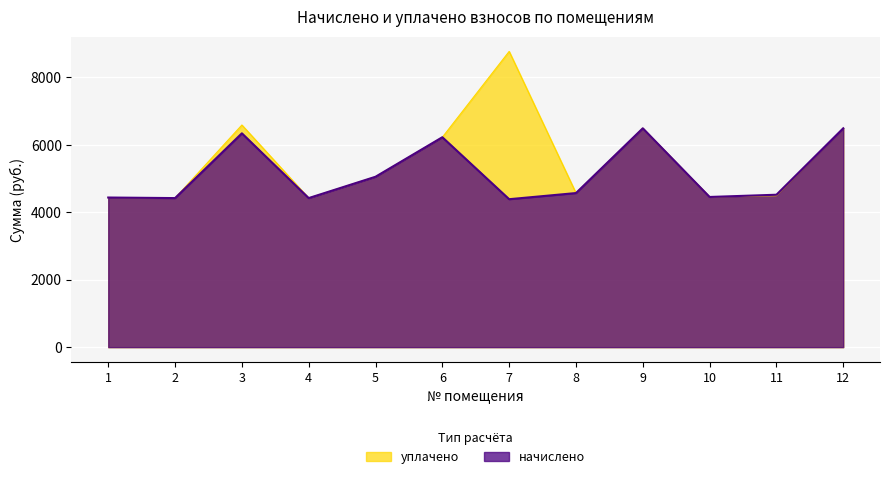

True or false: уплачено and начислено cross at least once.

False